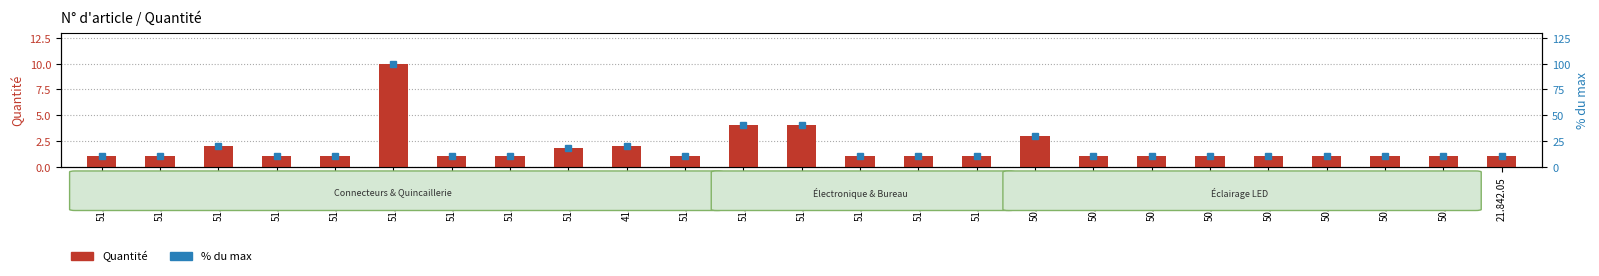

Which label corresponds to the smallest value in the chart?

51.157.29